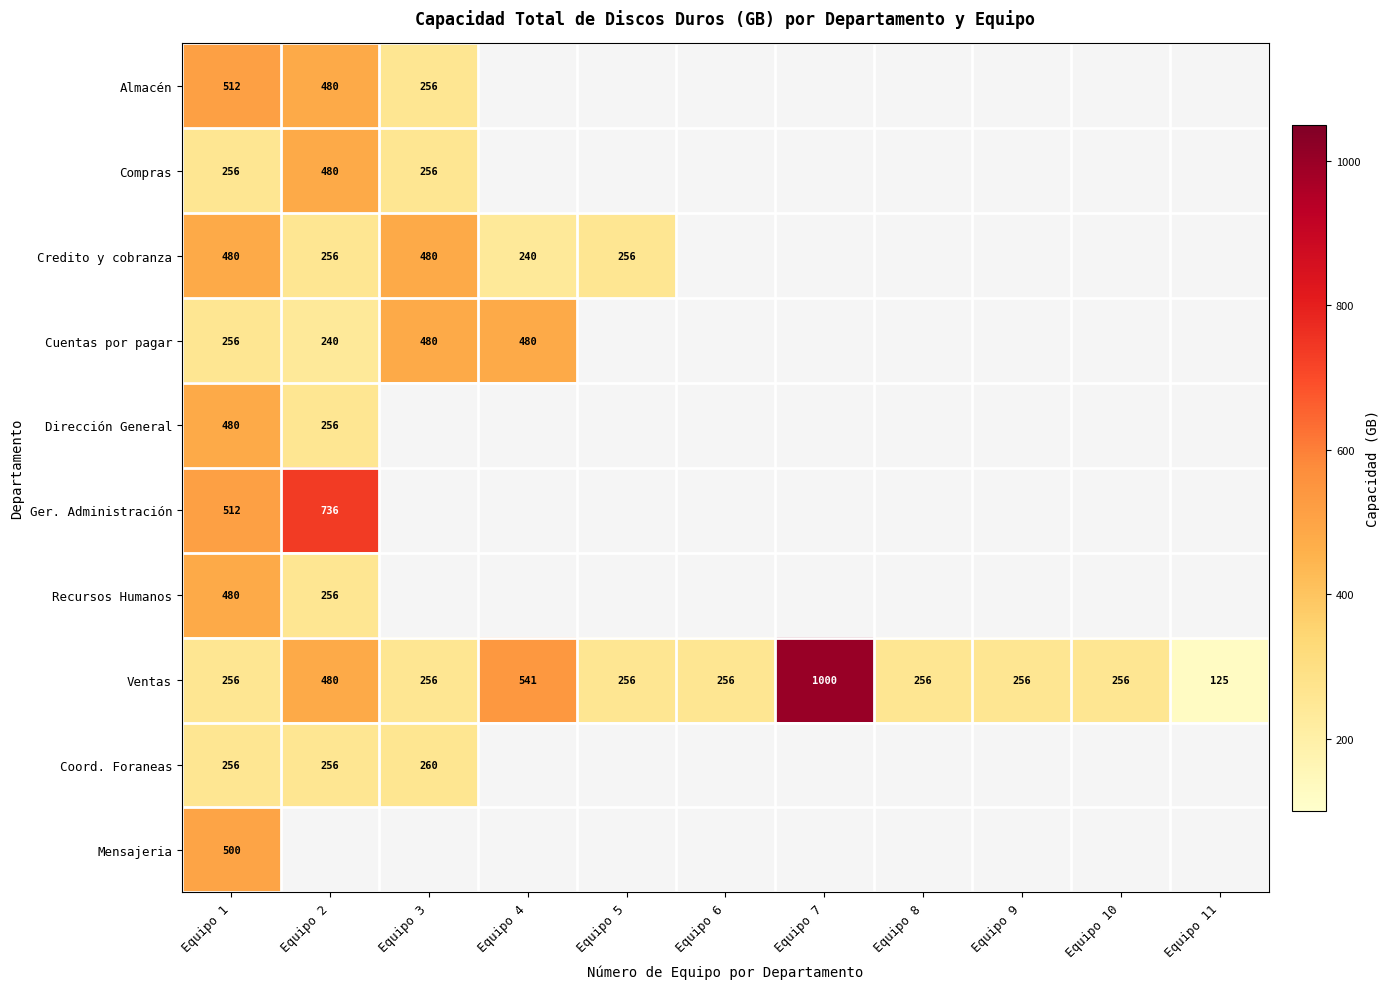

Is the value of Ventas at Equipo 2 greater than the value of Dirección General at Equipo 2?

Yes